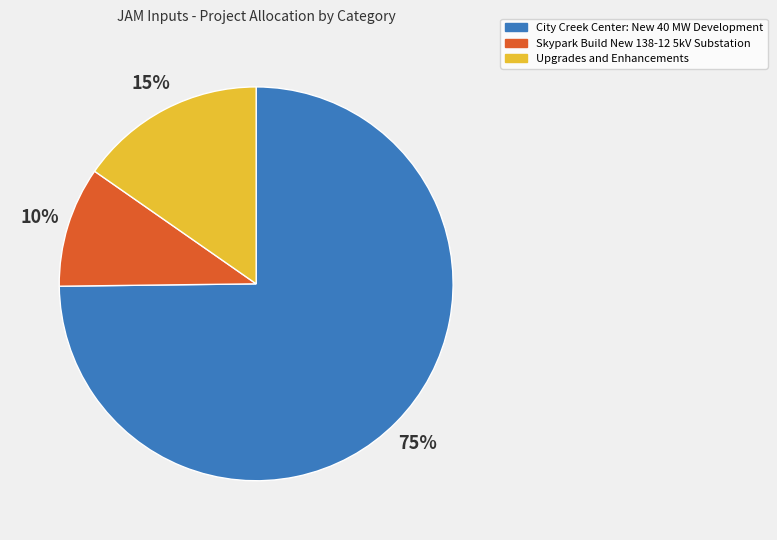

Rank the categories by value from lowest to highest.

Skypark Build New 138-12 5kV Substation, Upgrades and Enhancements, City Creek Center: New 40 MW Development